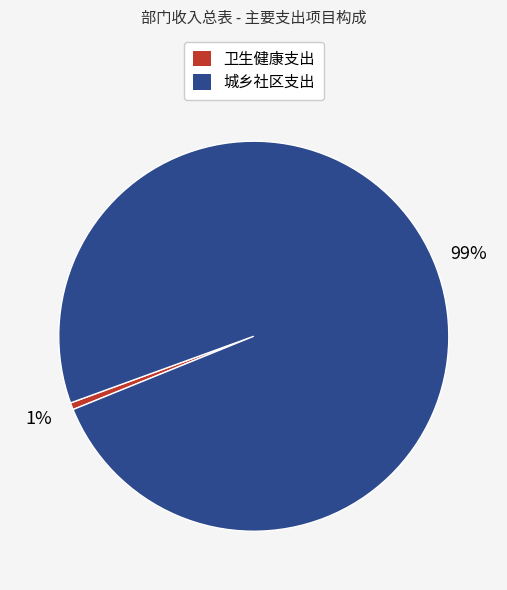

Do 卫生健康支出 and 城乡社区支出 together represent more than half of the pie?

Yes